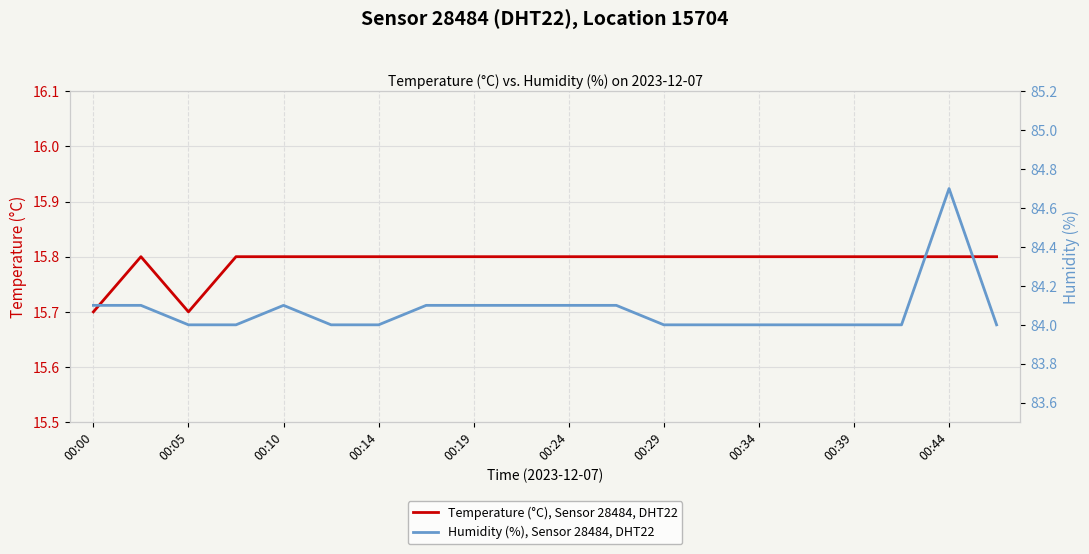

At how many categories does at least one series exceed 79?

20